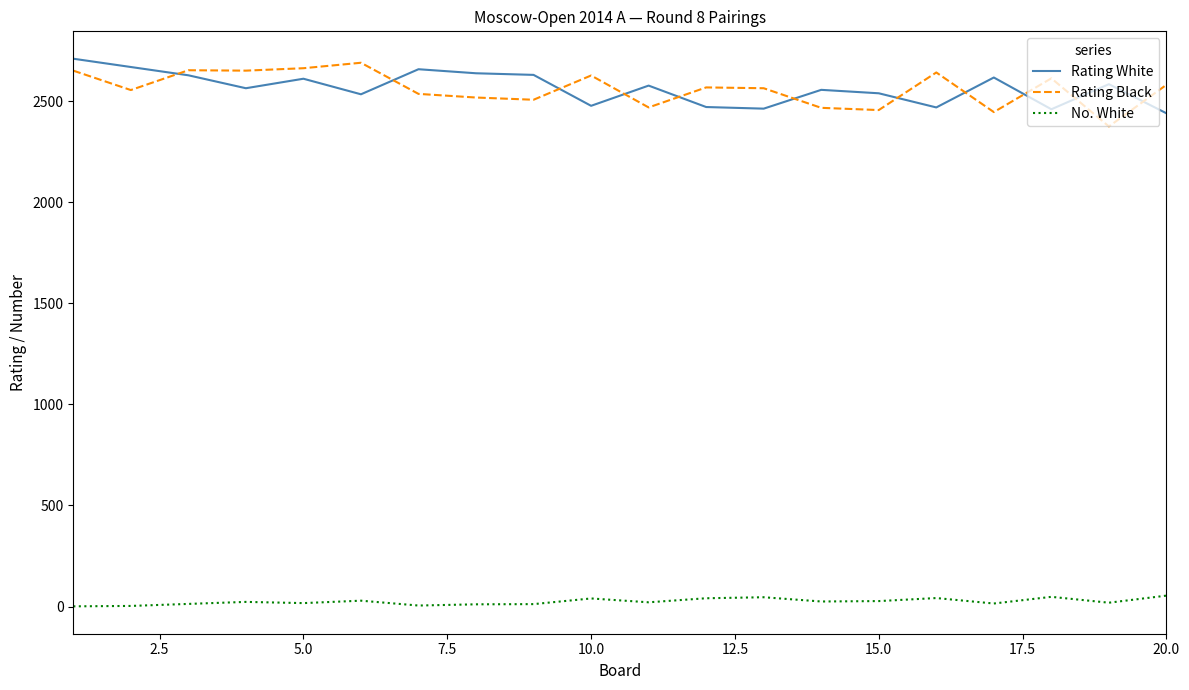

How many lines are shown in the chart?

3